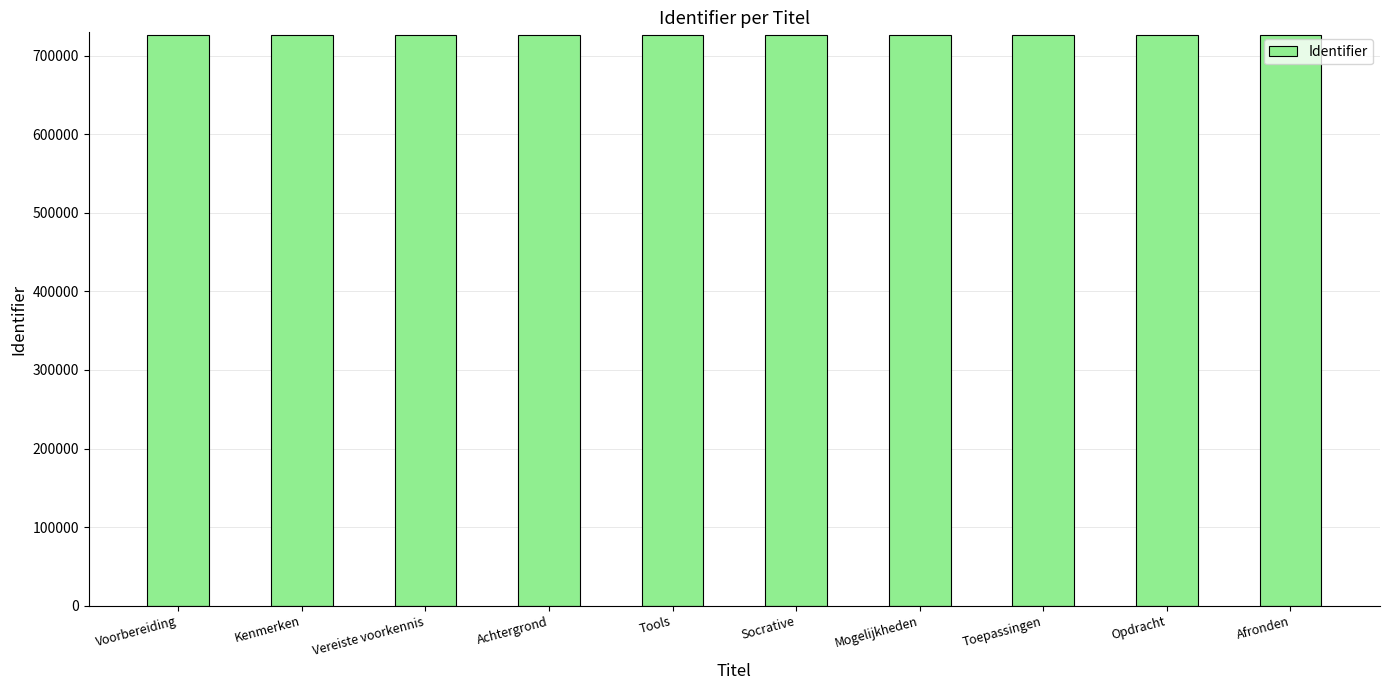

The chart shows a value of 340826 at Toepassingen. True or false?

False